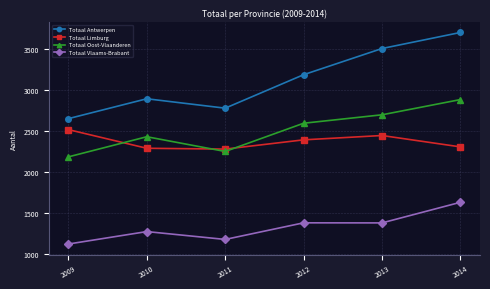

How many data points in Totaal Limburg are less than 2391?

3